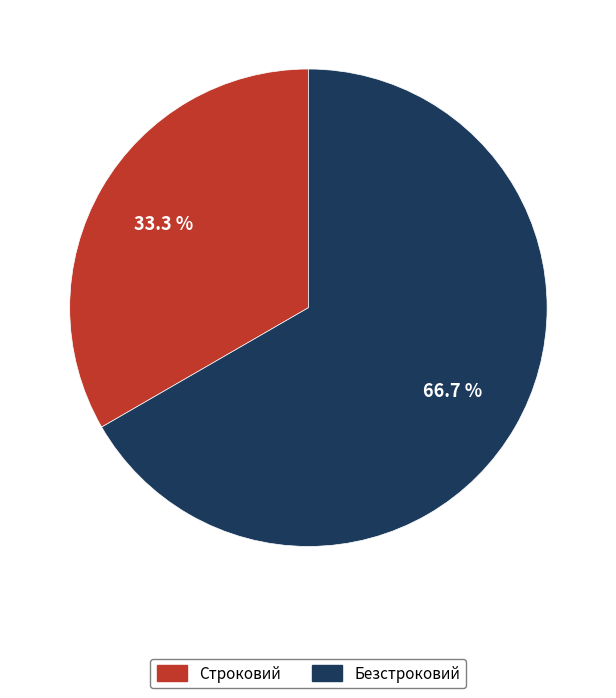

To the nearest percent, what is the average slice percentage?

50%